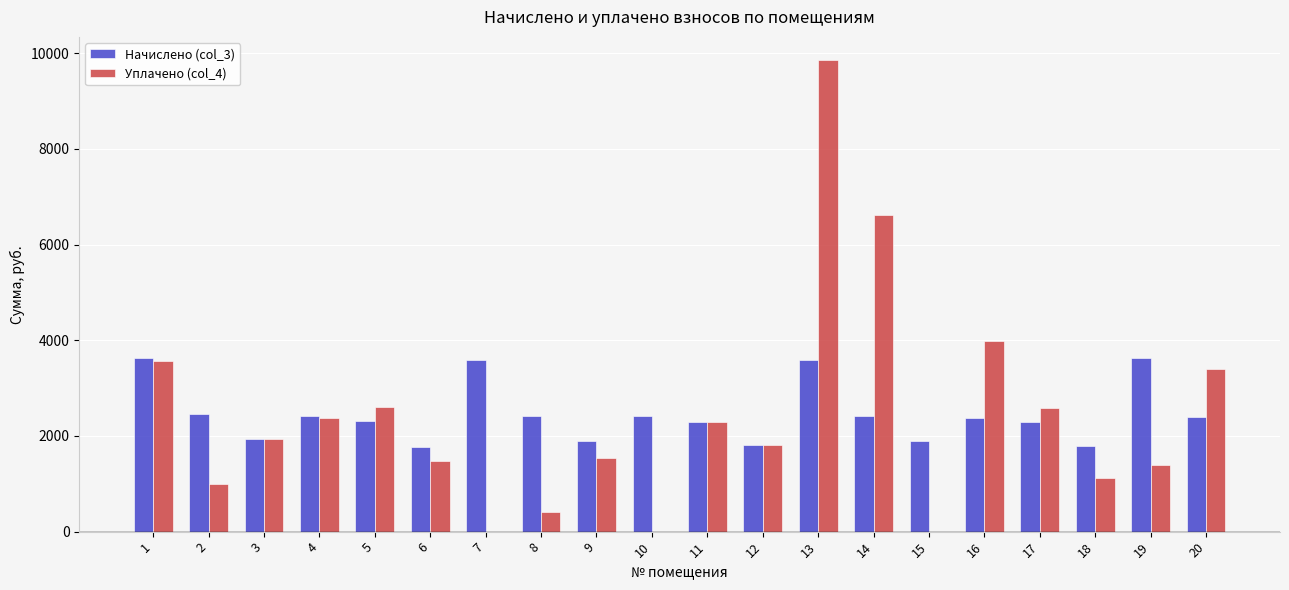

What is the sum of all Уплачено (col_4) values?

47952.3